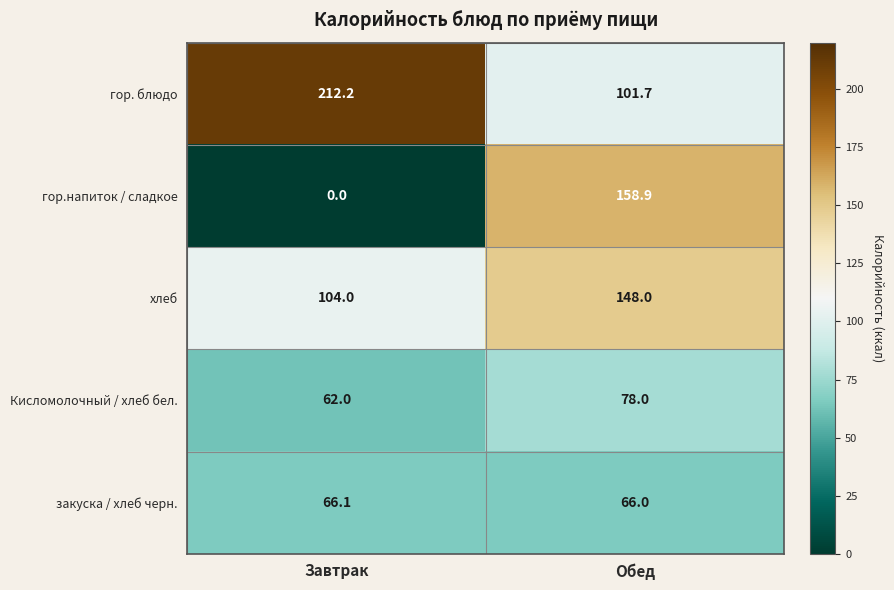

Which series changed the most between Завтрак and Обед?

гор.напиток / сладкое